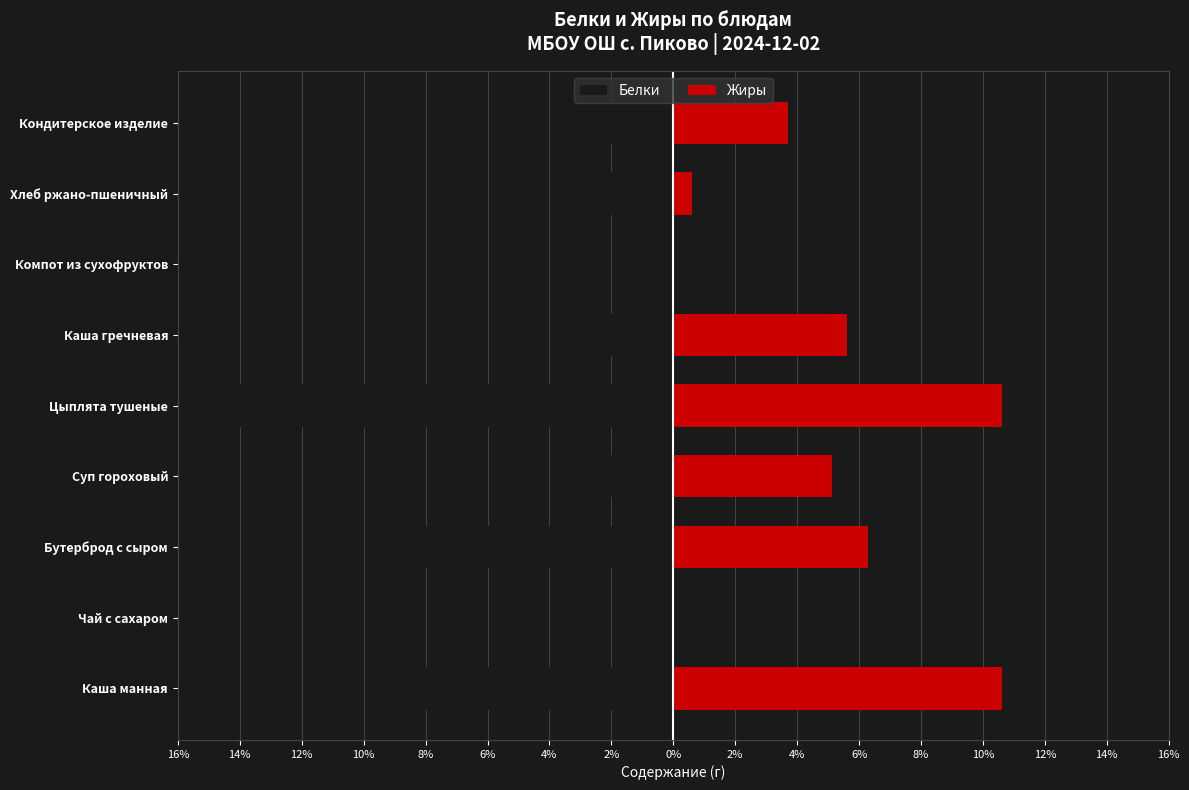

What is the minimum value for Белки?

-14.4